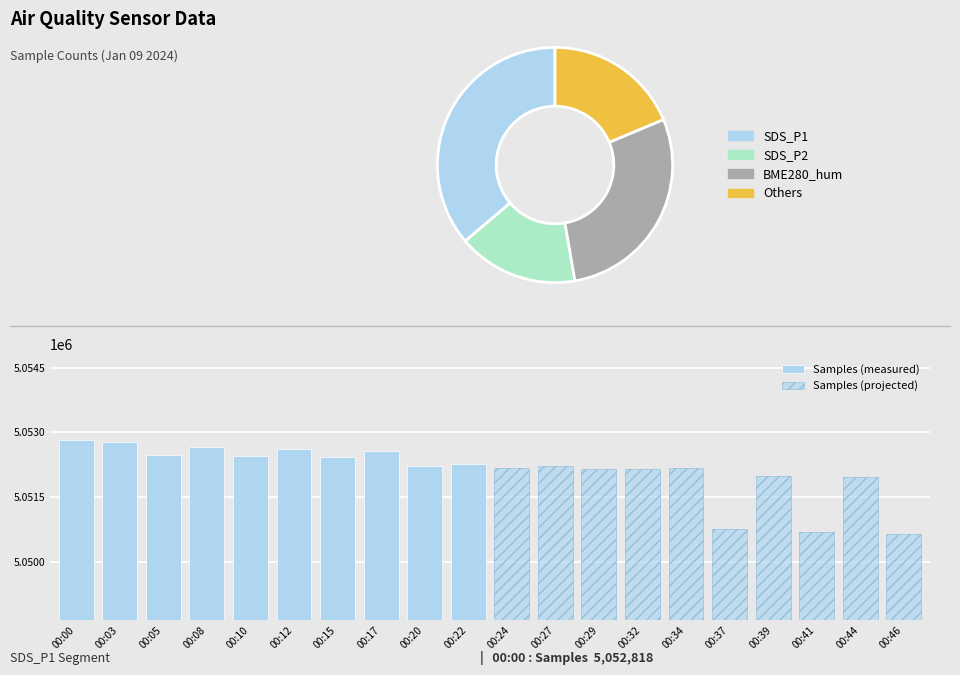

What are all the series names shown in the legend?

Samples (measured), Samples (projected)